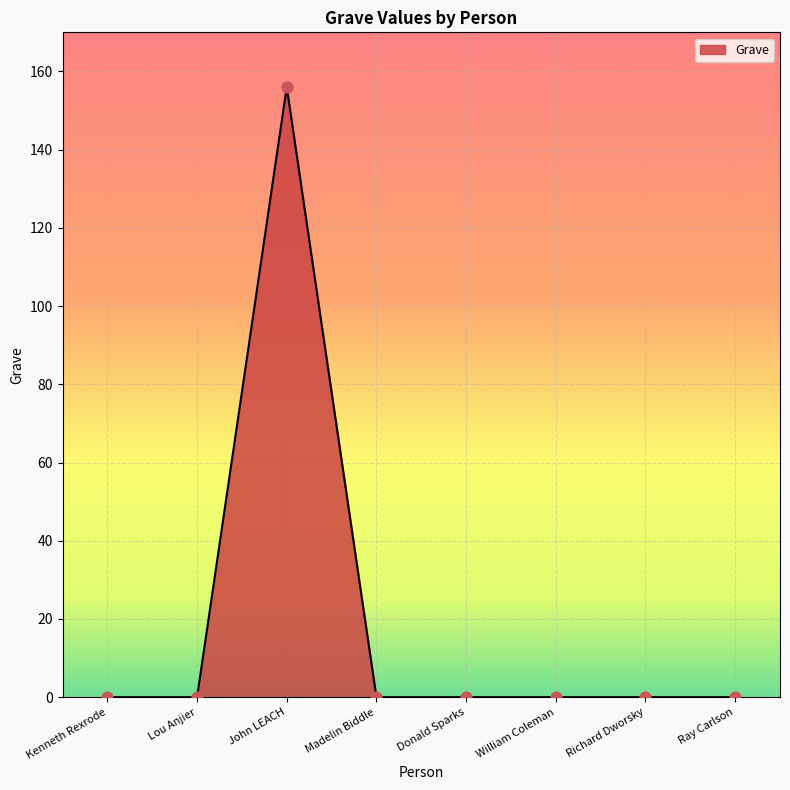

Between John LEACH and Ray Carlson, which is larger?

John LEACH